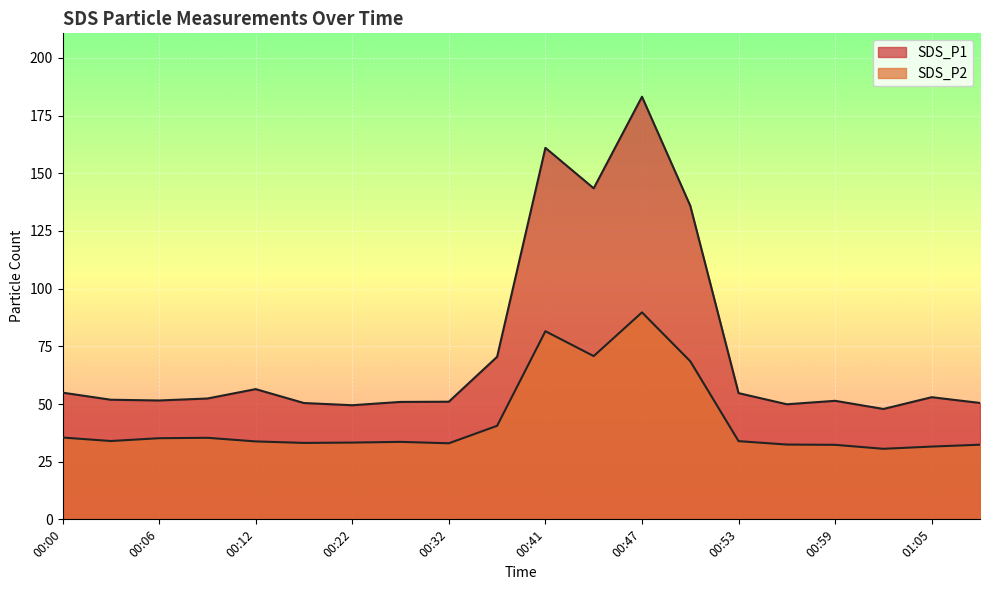

What is the difference between the SDS_P1 values at 00:32 and 00:09?

1.4